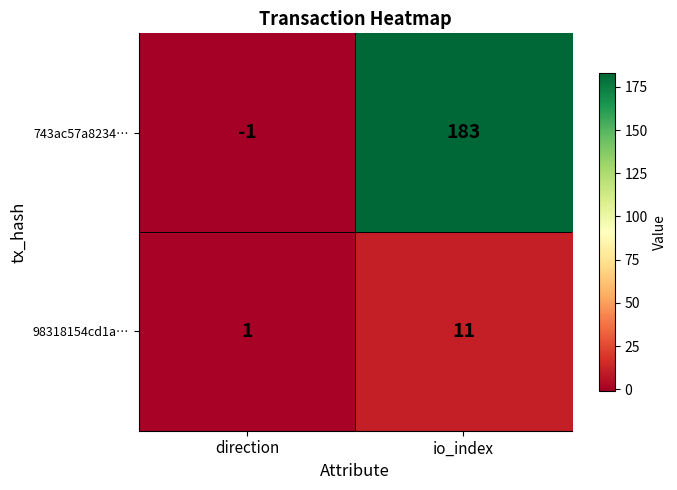

Reading left to right, transcribe all the data shown in this chart.

743ac57a8234…: direction=-1	io_index=183
98318154cd1a…: direction=1	io_index=11